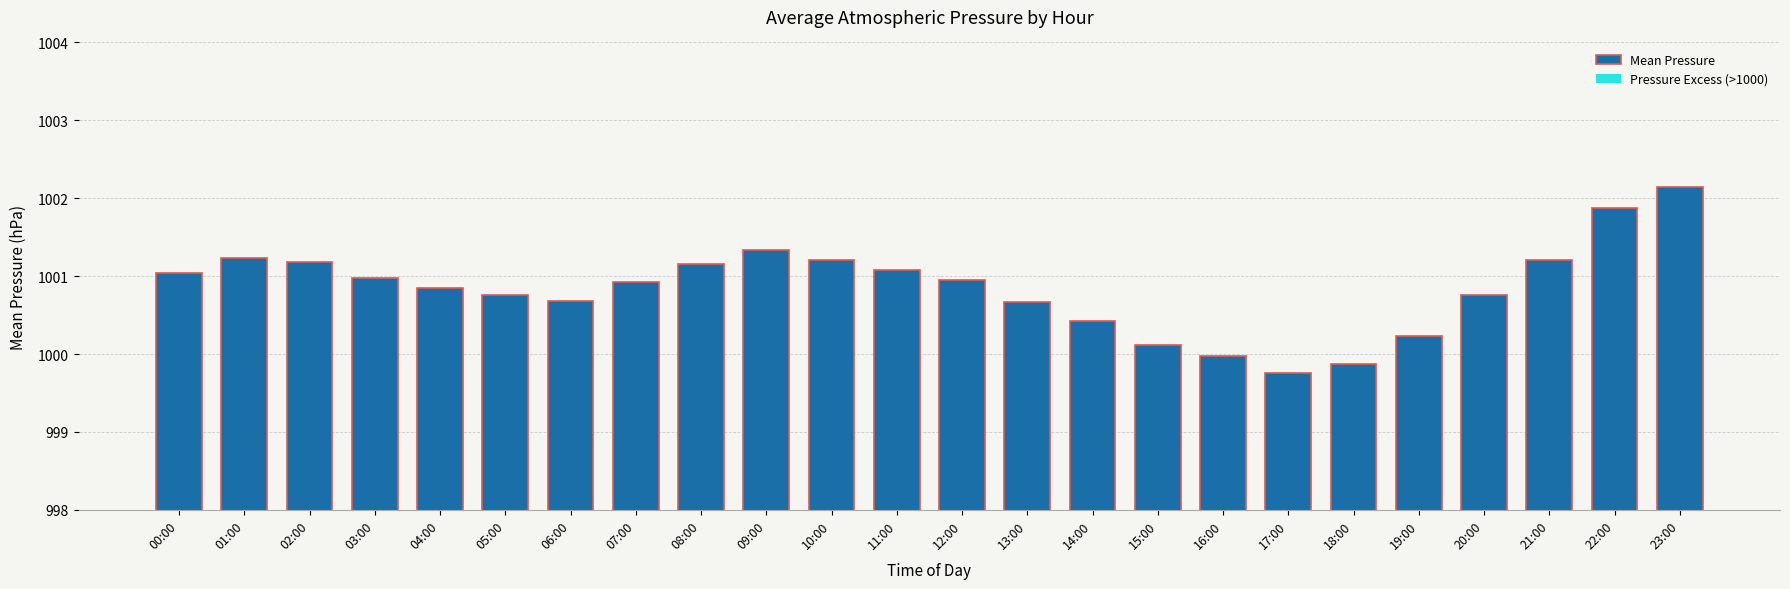

Rank the series by their maximum value, from highest to lowest.

Mean Pressure, Pressure Excess (>1000)